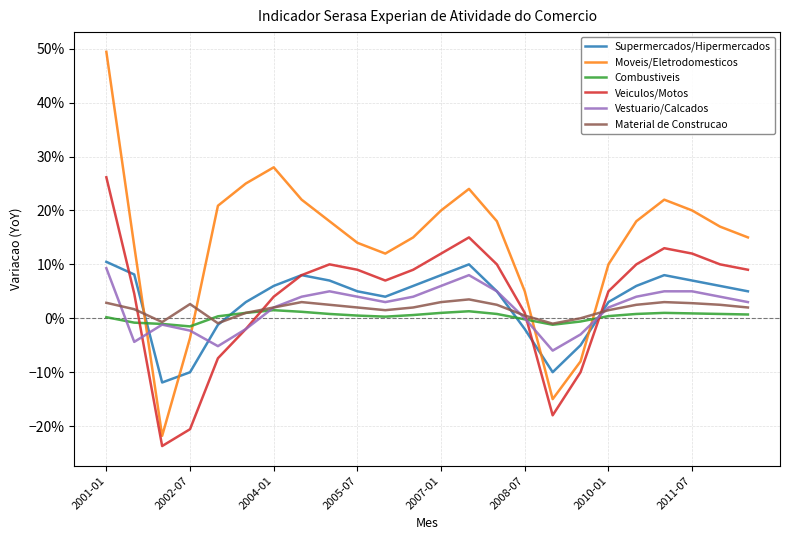

Which category has the highest value across all series?

2001-01